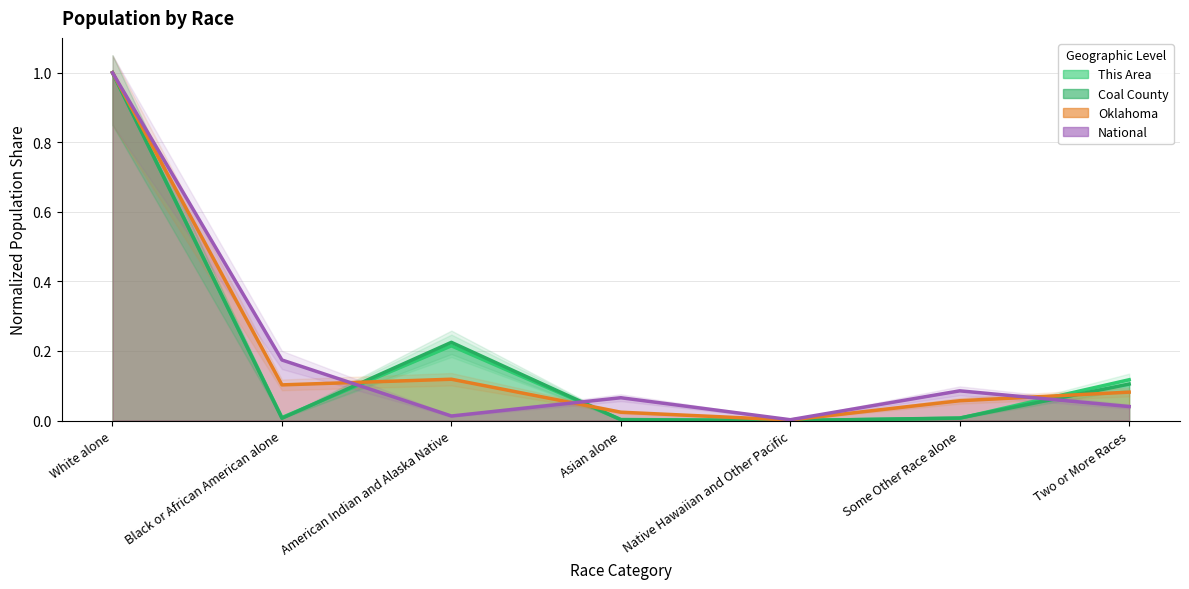

What position from the left is Two or More Races?

7